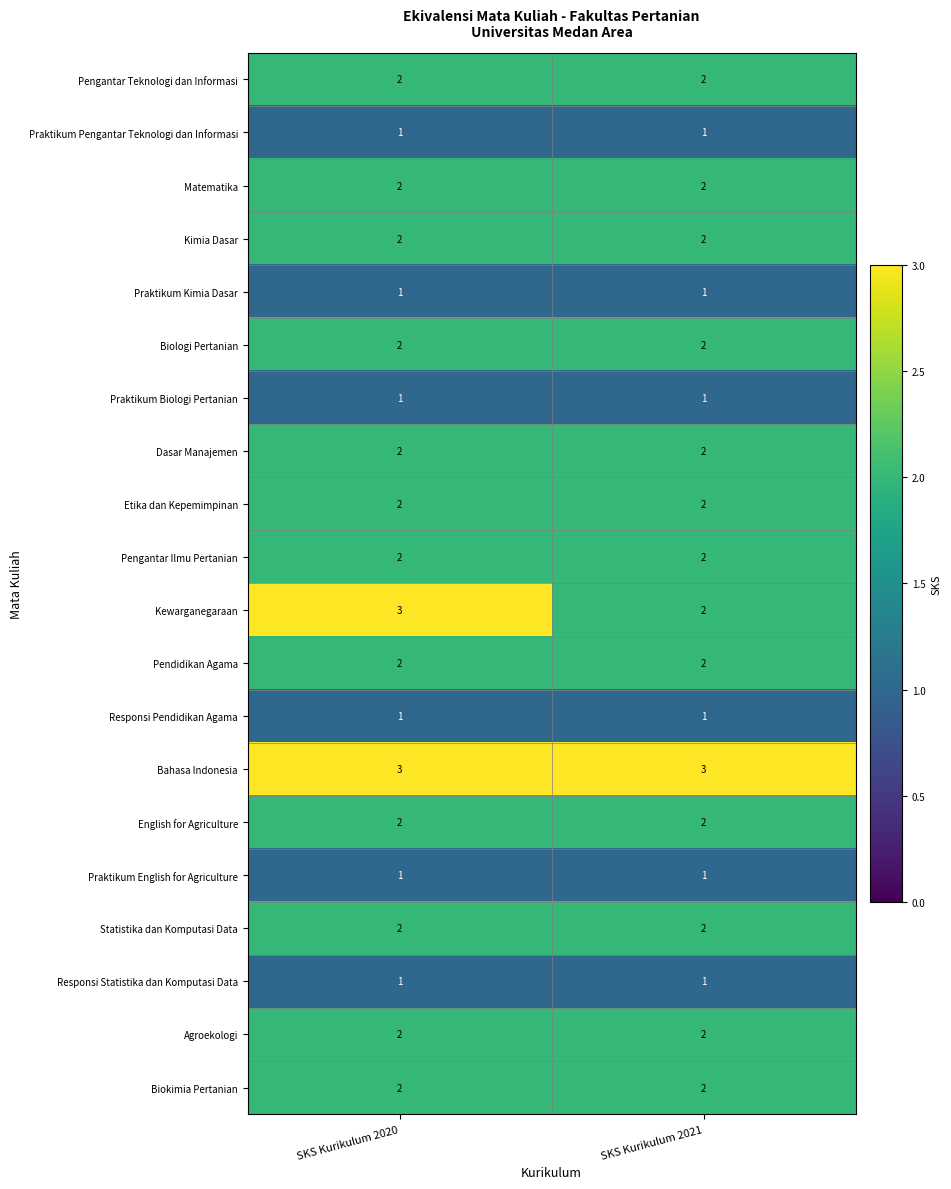

What is the total value across all series at SKS Kurikulum 2020?

36